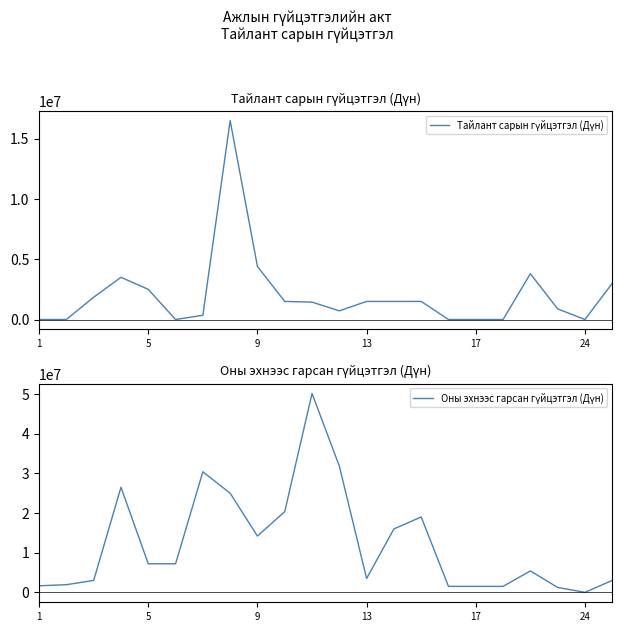

True or false: Оны эхнээс гарсан гүйцэтгэл (Дүн) and Тайлант сарын гүйцэтгэл (Дүн) intersect in this chart.

False